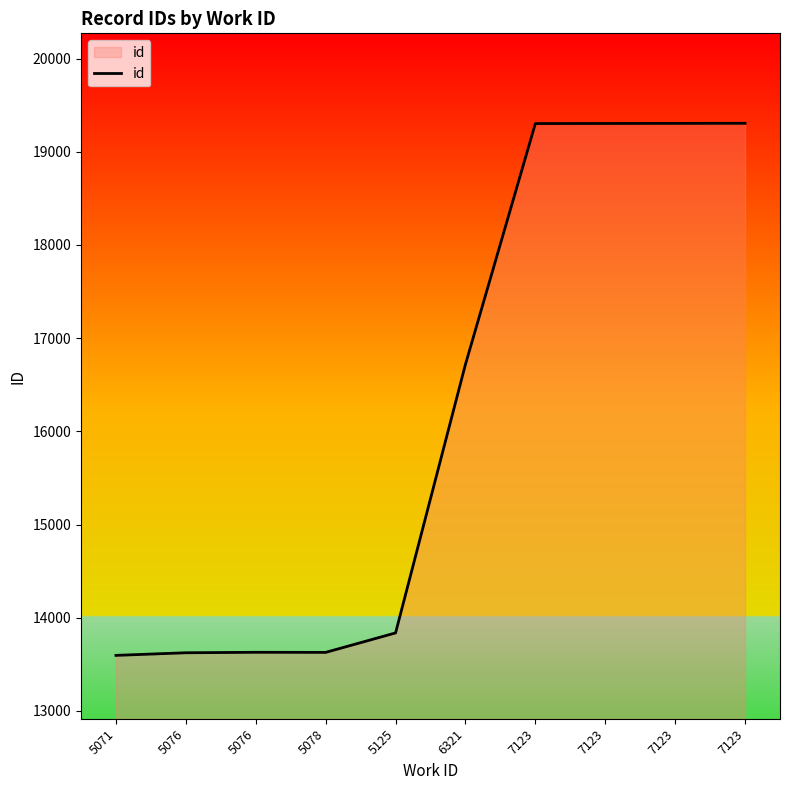

Which category has the highest value across all series?

7123